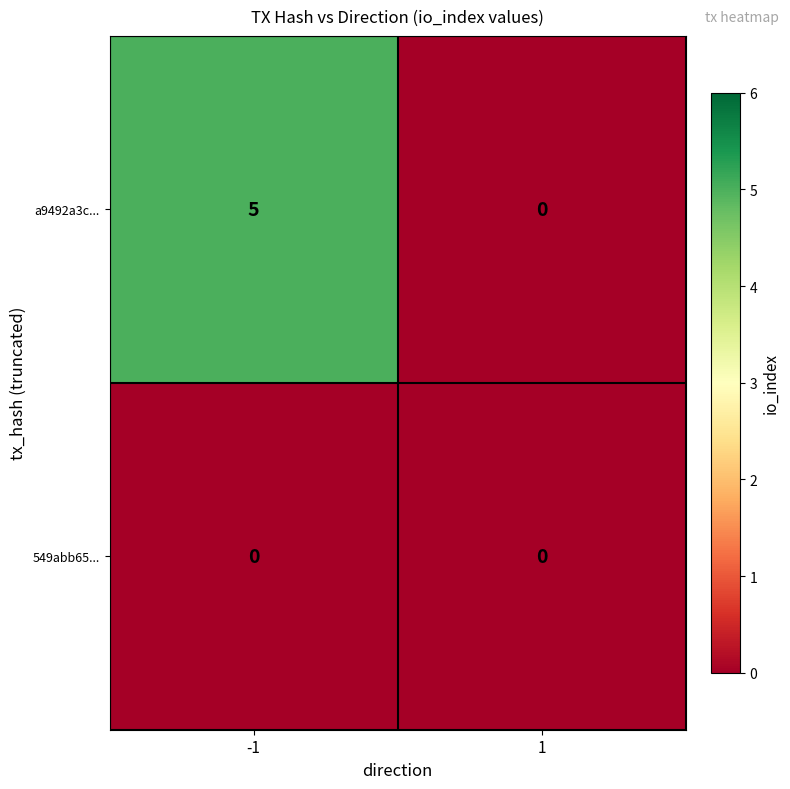

The a9492a3c... series shows 0 at 1. True or false?

True